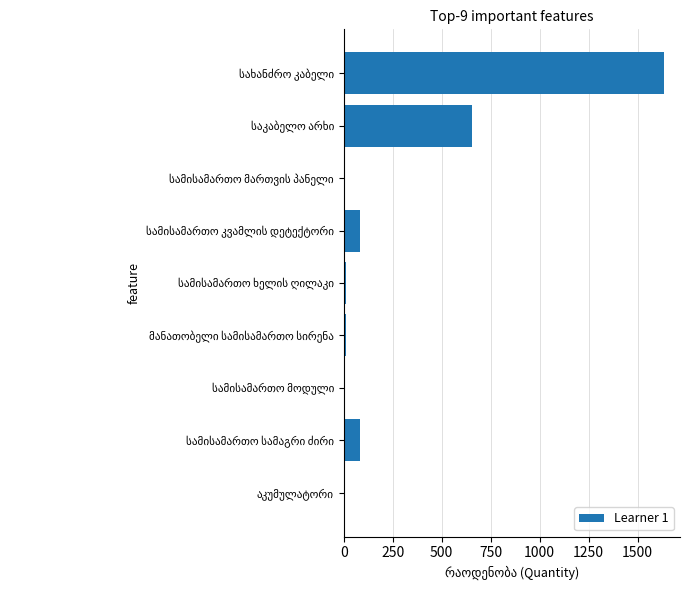

What is the greatest value displayed?

1635